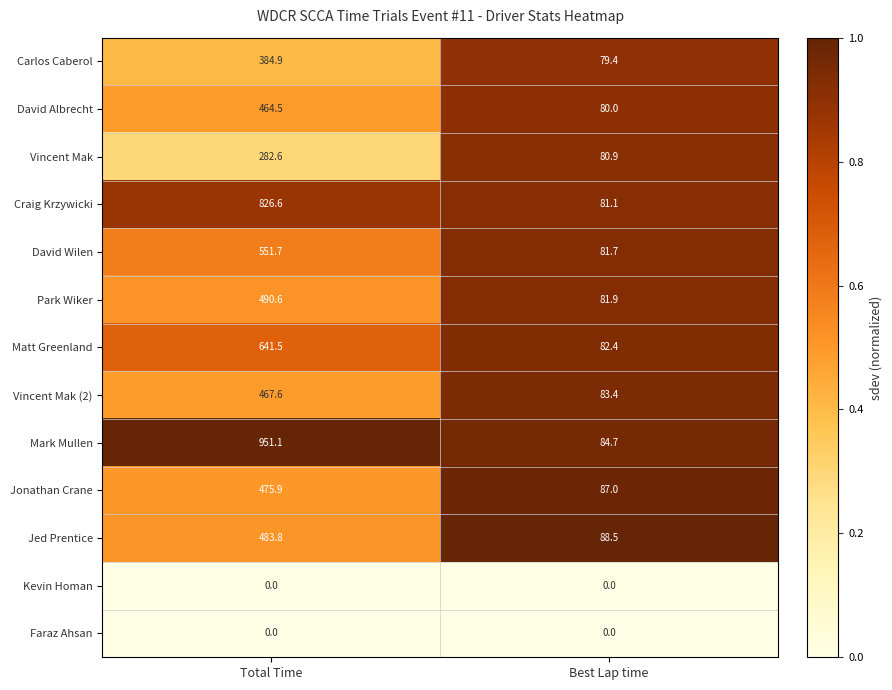

Reading left to right, list all the values displayed in this chart.

Carlos Caberol: Total Time=384.9	Best Lap time=79.4
David Albrecht: Total Time=464.5	Best Lap time=80.0
Vincent Mak: Total Time=282.6	Best Lap time=80.9
Craig Krzywicki: Total Time=826.6	Best Lap time=81.1
David Wilen: Total Time=551.7	Best Lap time=81.7
Park Wiker: Total Time=490.6	Best Lap time=81.9
Matt Greenland: Total Time=641.5	Best Lap time=82.4
Vincent Mak (2): Total Time=467.6	Best Lap time=83.4
Mark Mullen: Total Time=951.1	Best Lap time=84.7
Jonathan Crane: Total Time=475.9	Best Lap time=87.0
Jed Prentice: Total Time=483.8	Best Lap time=88.5
Kevin Homan: Total Time=0.0	Best Lap time=0.0
Faraz Ahsan: Total Time=0.0	Best Lap time=0.0